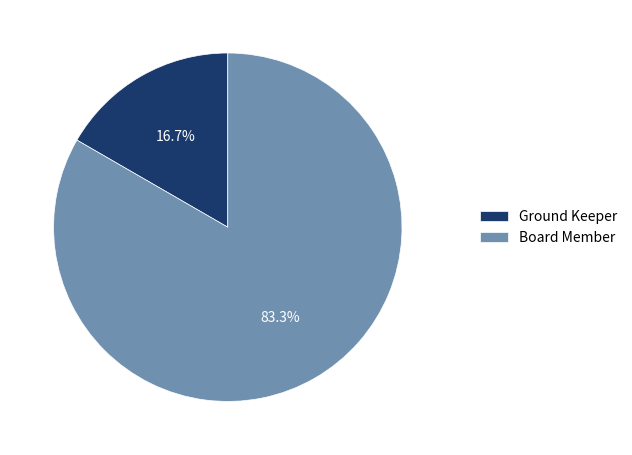

What percentage is the Ground Keeper slice, to the nearest percent?

17%